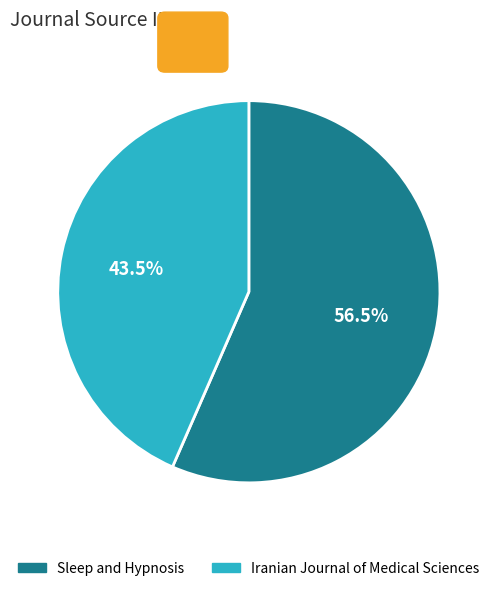

Is it true that Iranian Journal of Medical Sciences is 29% of the pie?

False